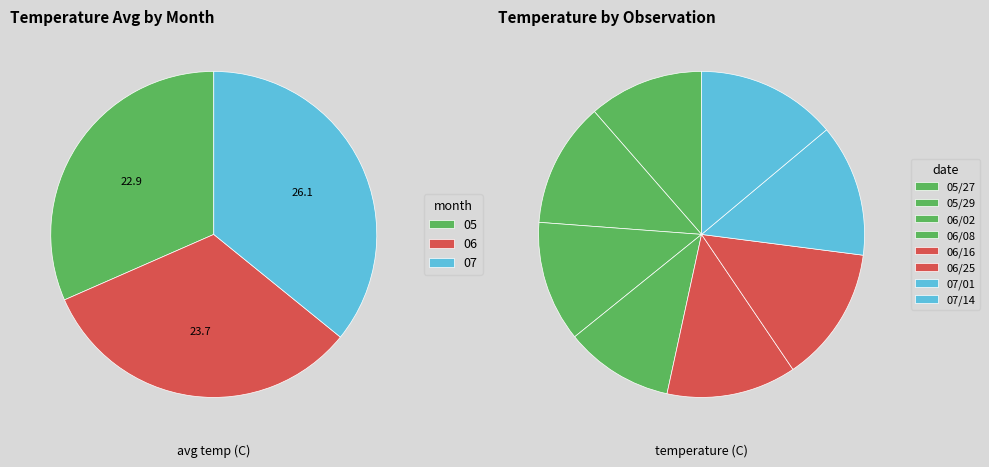

To the nearest percent, what is the combined percentage of 06/16 and 06/25?

26%